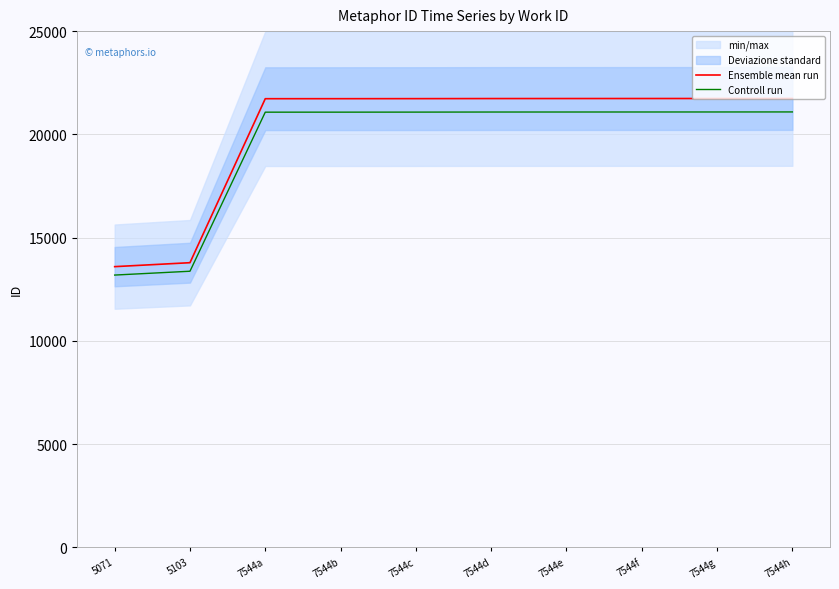

What is the value of the Controll run point at the 3rd from the left?

21075.2